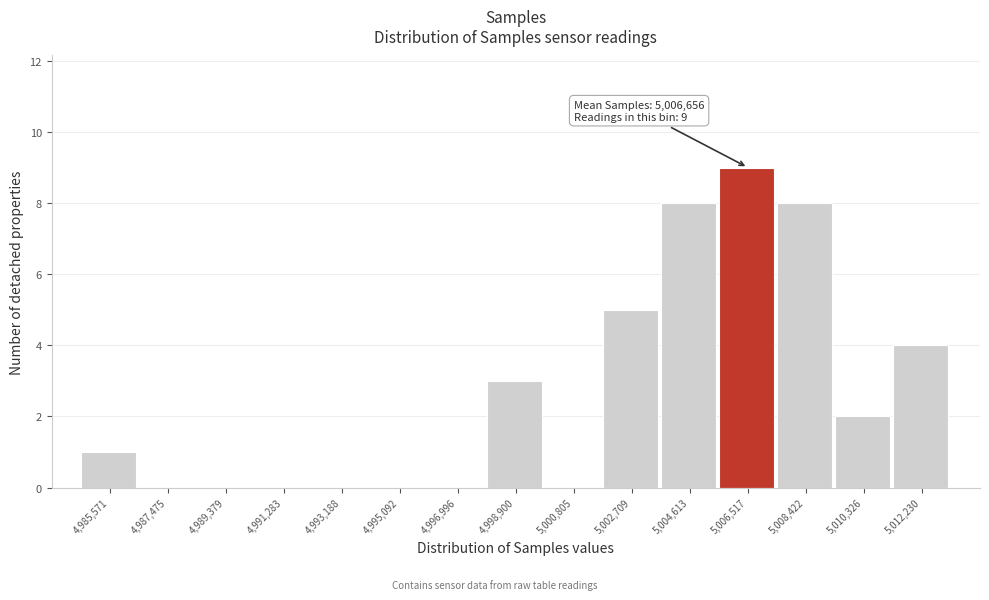

Reading left to right, list all the values displayed in this chart.

4,985,571=1	4,987,475=0	4,989,379=0	4,991,283=0	4,993,188=0	4,995,092=0	4,996,996=0	4,998,900=3	5,000,805=0	5,002,709=5	5,004,613=8	5,006,517=9	5,008,422=8	5,010,326=2	5,012,230=4